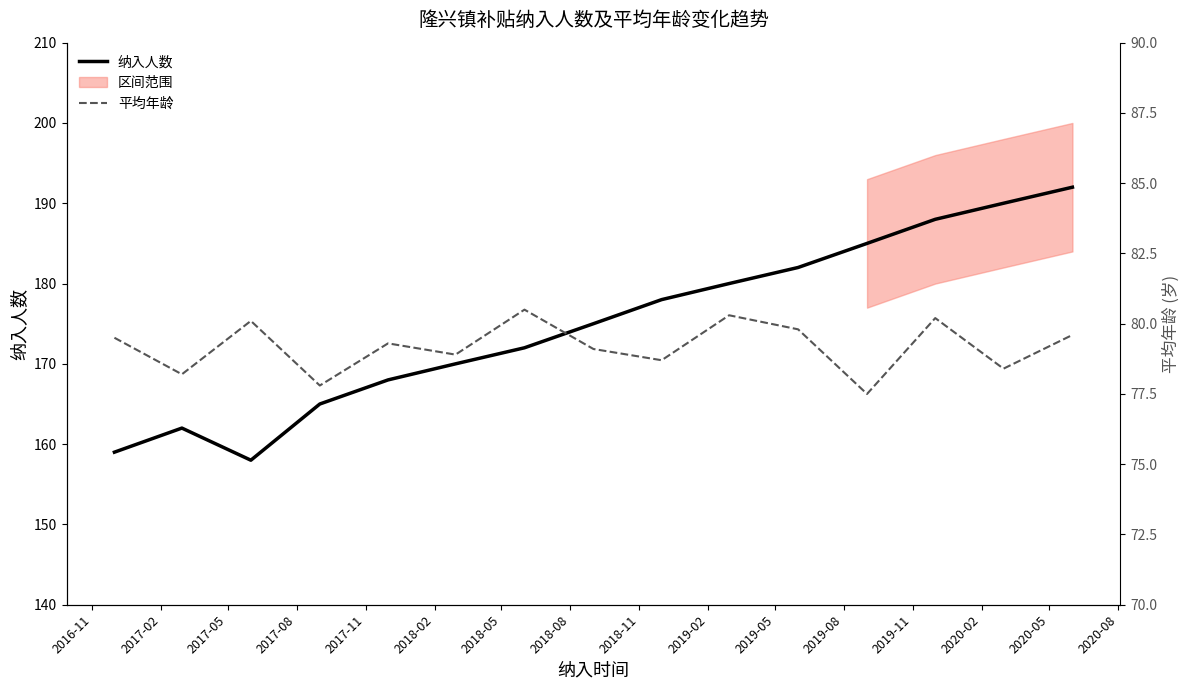

What is the maximum value for 纳入人数?

192